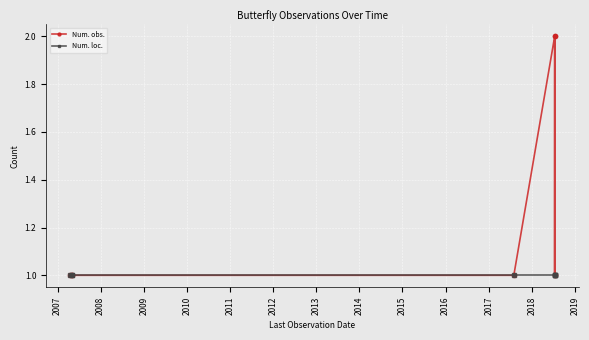

What value does the Num. obs. series have at 2009?

1